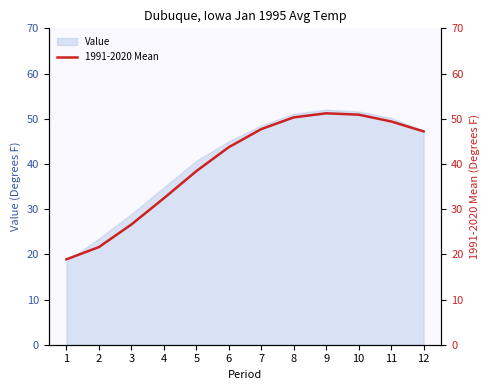

Rank the categories by value from highest to lowest.

9, 10, 8, 11, 7, 12, 6, 5, 4, 3, 2, 1